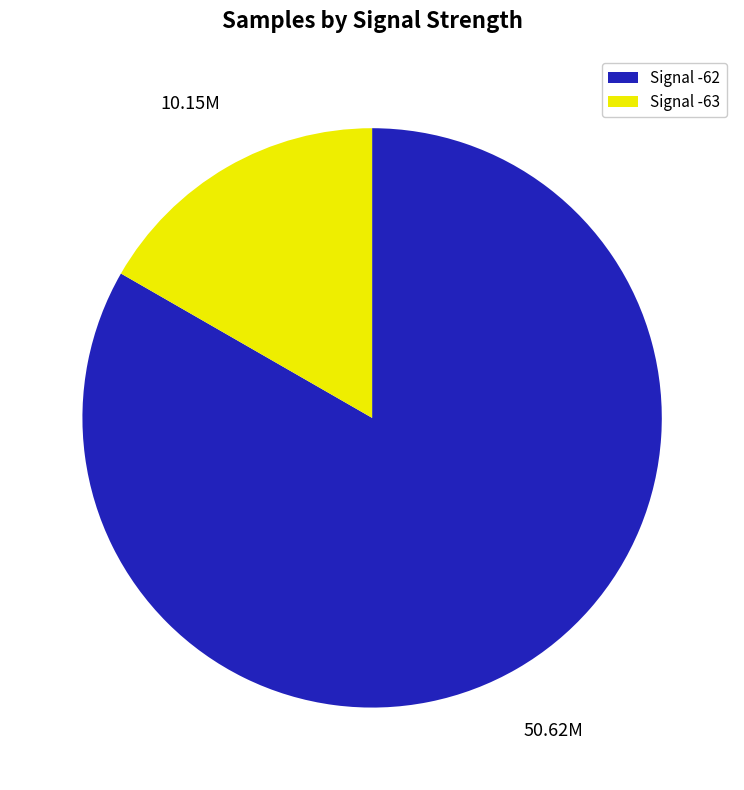

Rank the categories by value from lowest to highest.

Signal -63, Signal -62